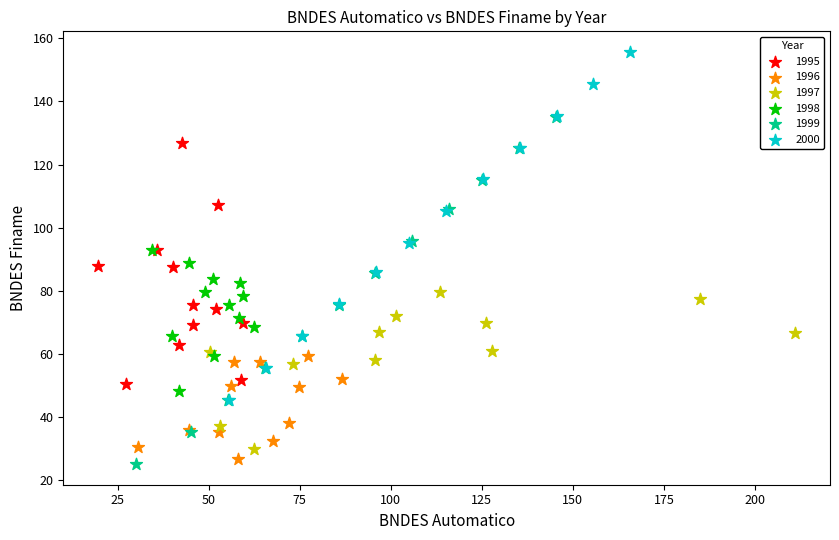

Which series has the widest spread of Y values?

2000